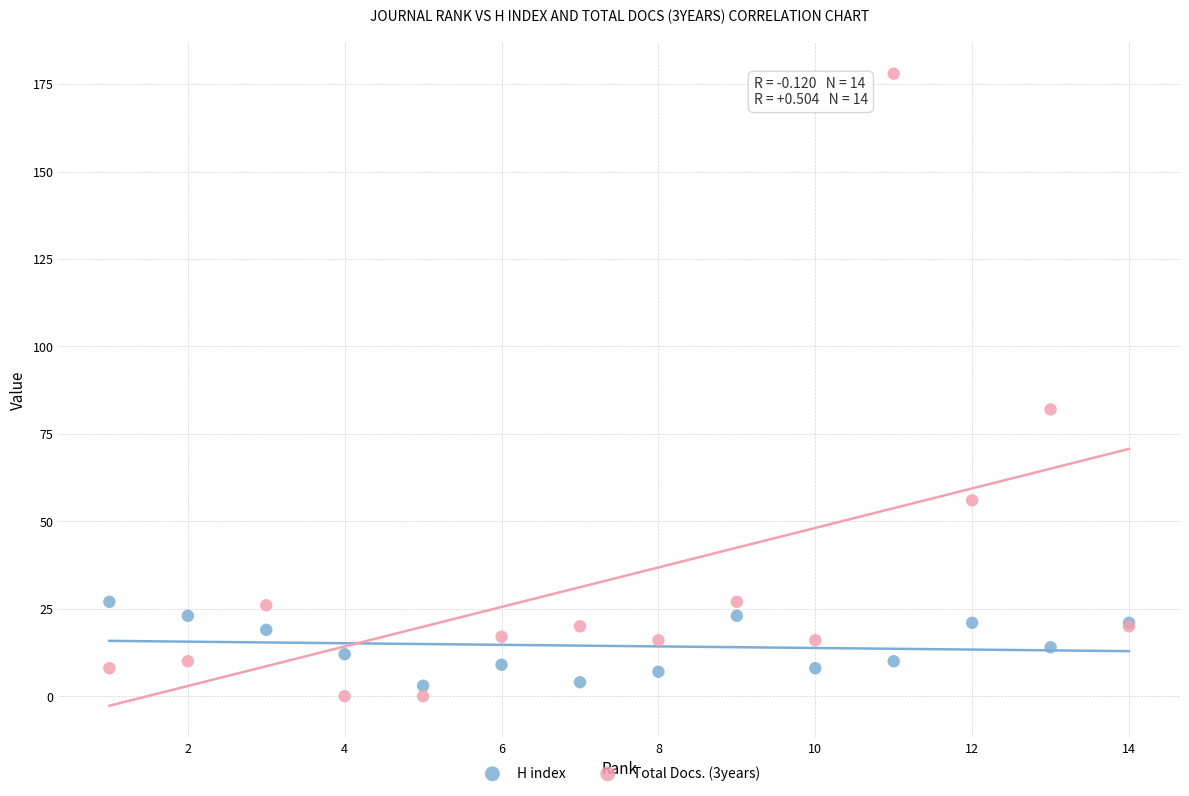

Across all series, what Y value is closest to 89?

82